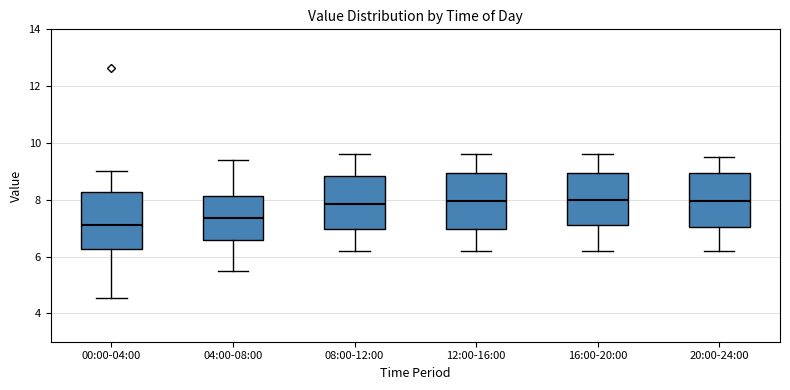

Where is the lower edge of the box for 12:00-16:00 on the y-axis? The values are not printed on the chart, so give them approximately, as read against the axis.

7.0